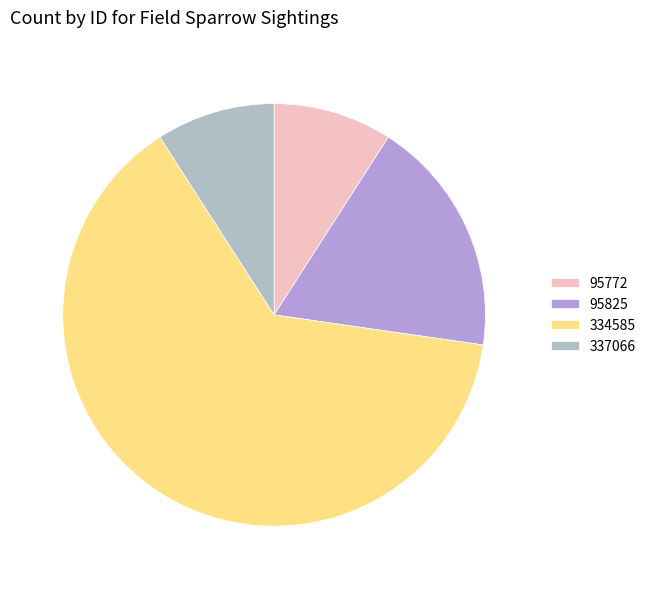

Which slice is the largest?

334585